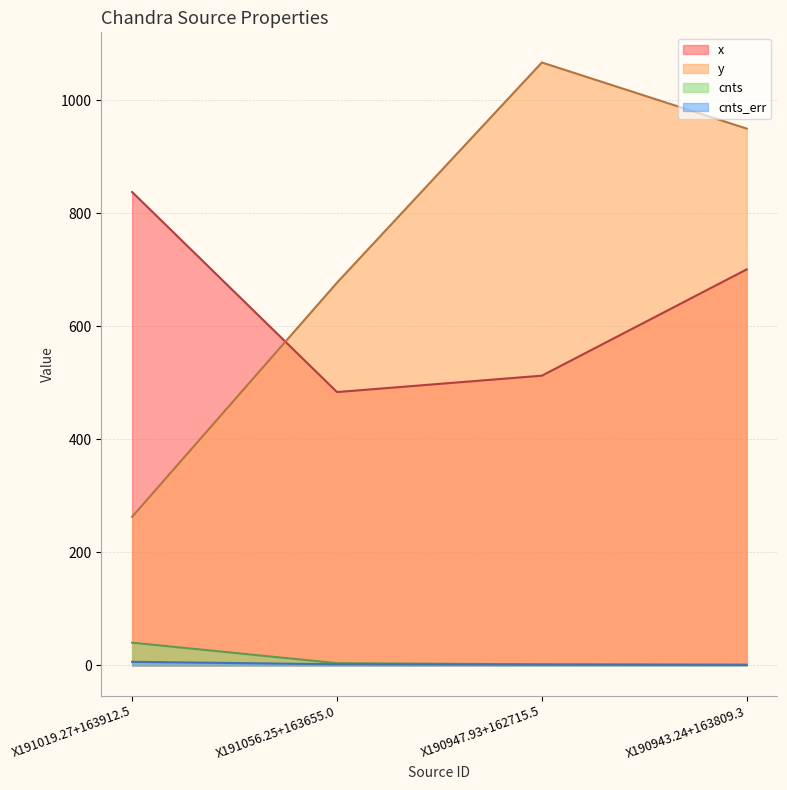

At which category does x reach its first local valley?

X191056.25+163655.0